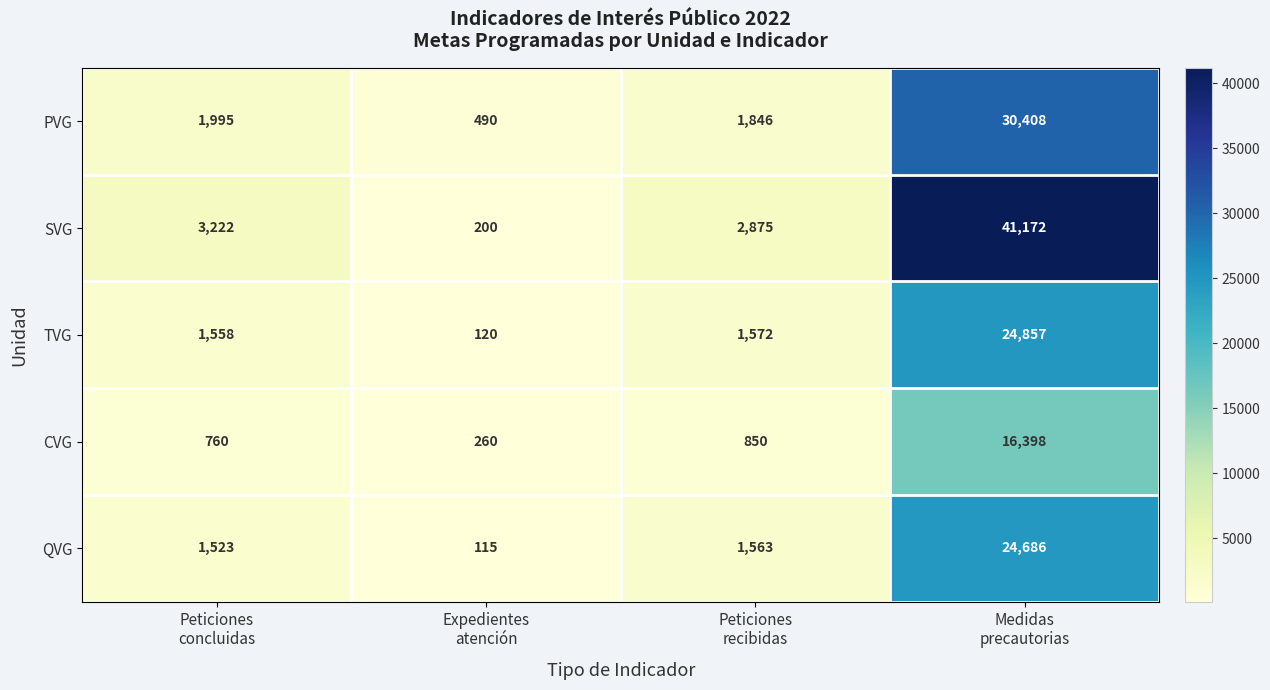

Which series has the widest spread of values?

SVG